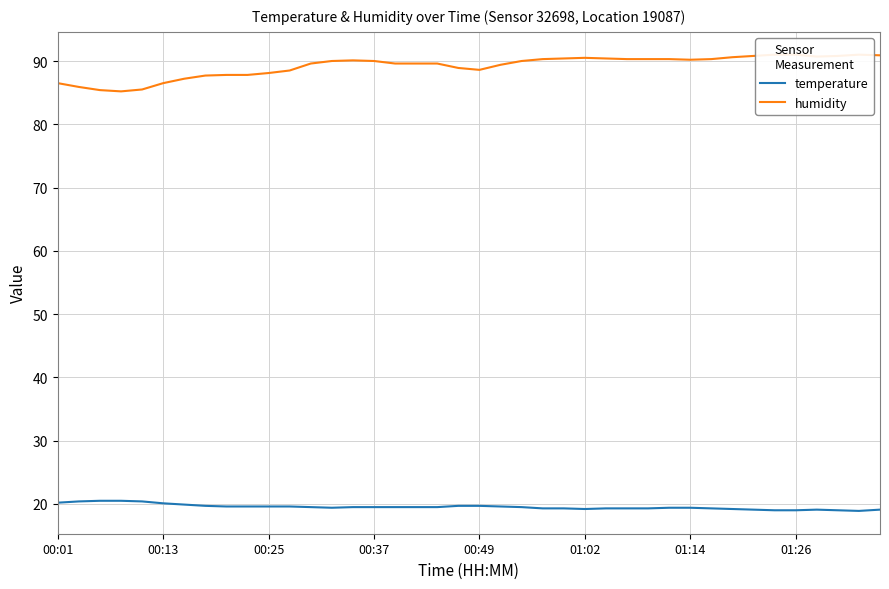

What are all the series names shown in the legend?

temperature, humidity